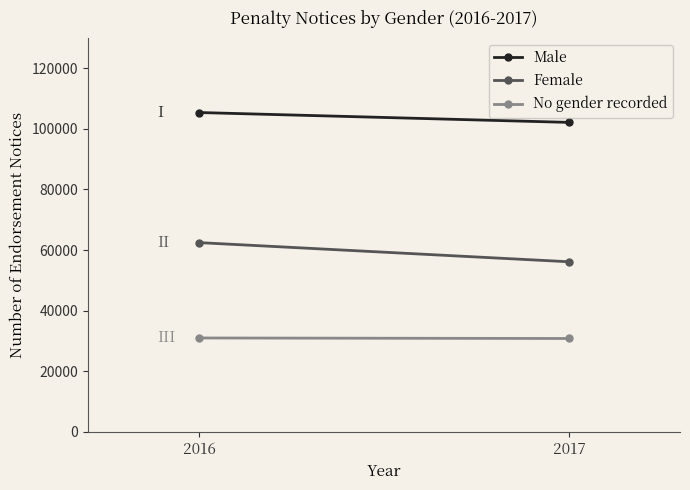

Reading left to right, transcribe all the data shown in this chart.

Male: 105382	102125
Female: 62461	56142
No gender recorded: 31001	30828